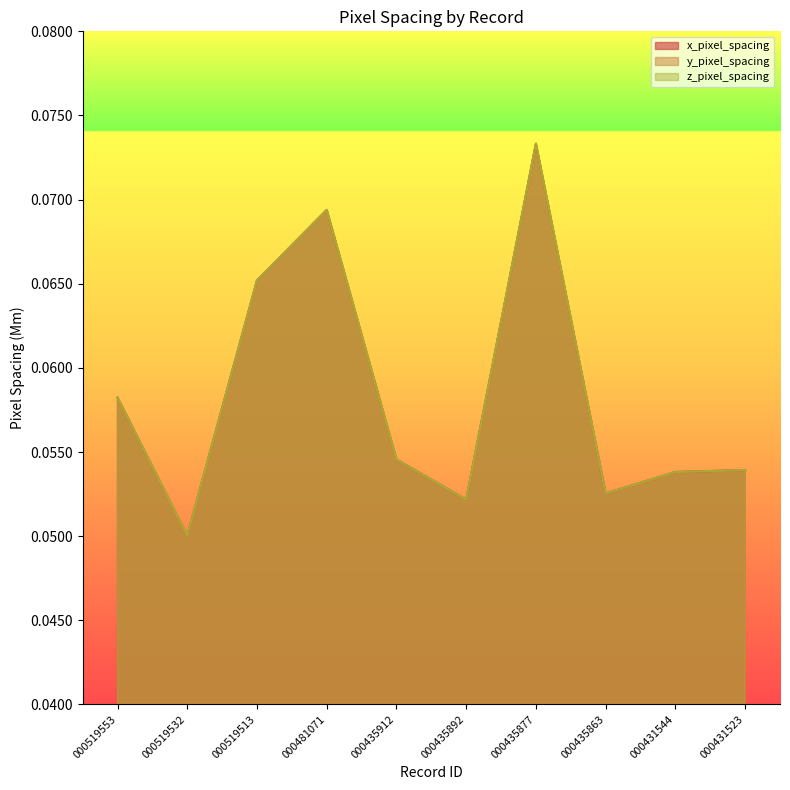

Is it true that z_pixel_spacing equals 0.1 at 000481071?

True